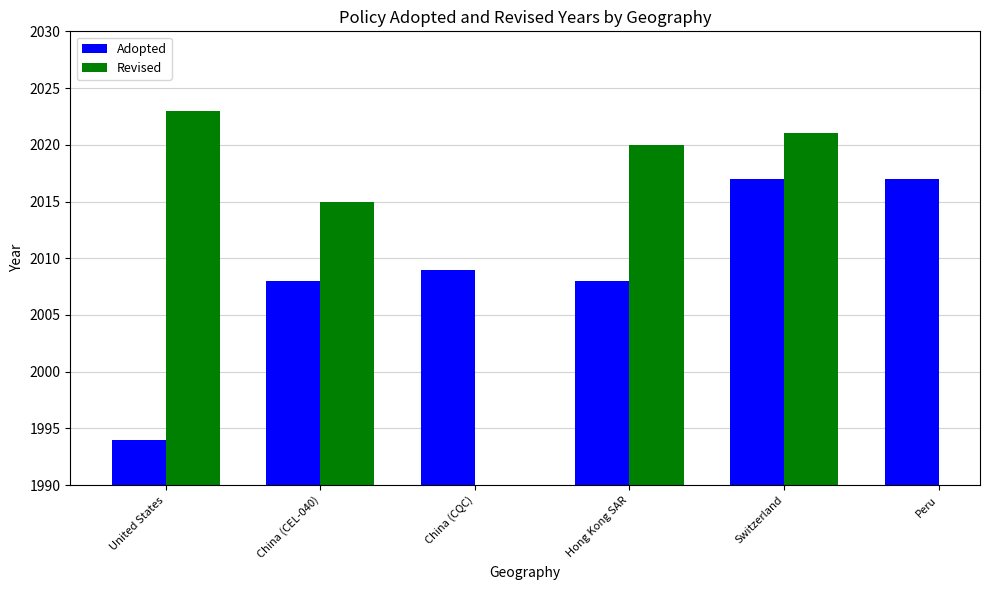

What is the label of the 2nd bar from the right?

Switzerland